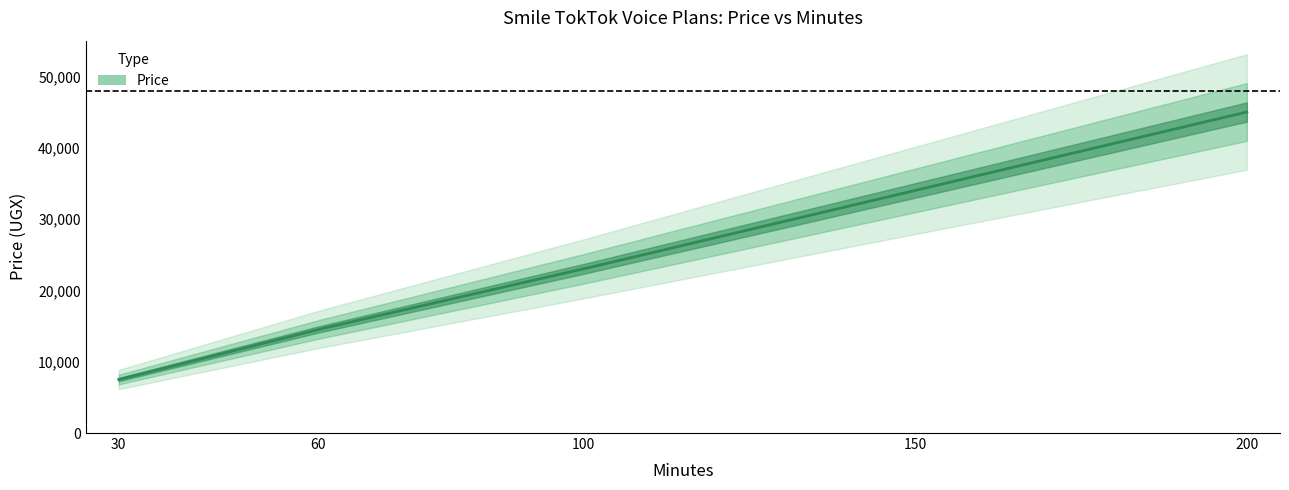

How many lines are shown in the chart?

1